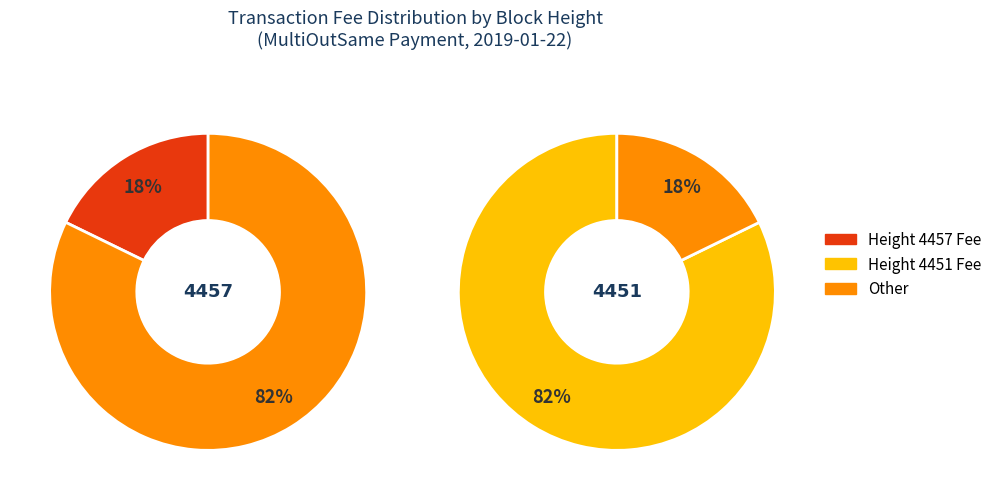

The 4451 slice represents 96% of the pie. True or false?

False